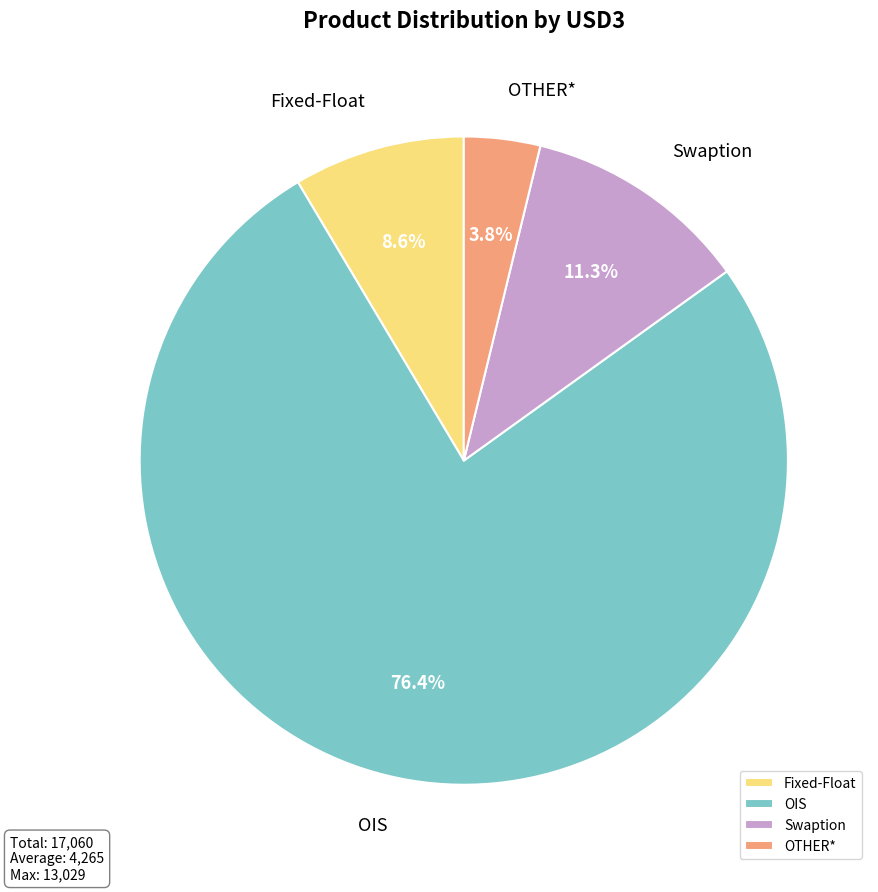

Rank the categories by value from highest to lowest.

OIS, Swaption, Fixed-Float, OTHER*